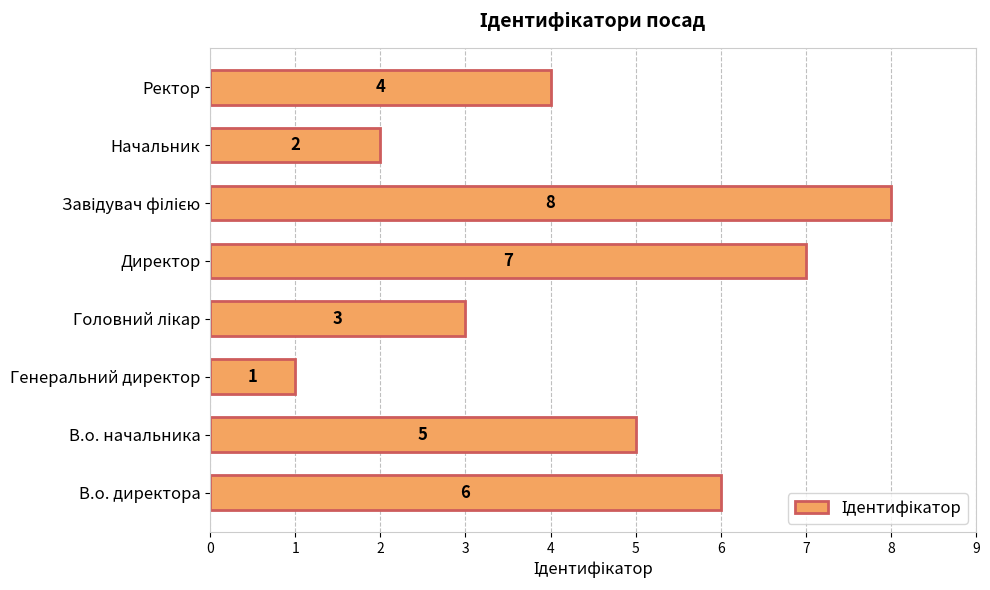

What is the difference between the maximum and minimum values?

7